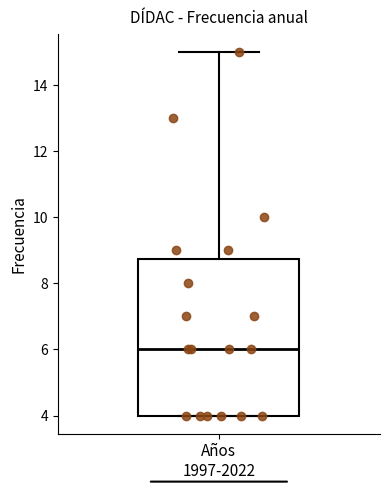

Read this box plot against the y-axis: the position of the median line, the range covered by the box, and the ends of both whiskers. The values are not printed on the chart, so give them approximately, as read against the axis.

median 6.0, box 4.0 to 8.8, whiskers 4.0 to 15.0